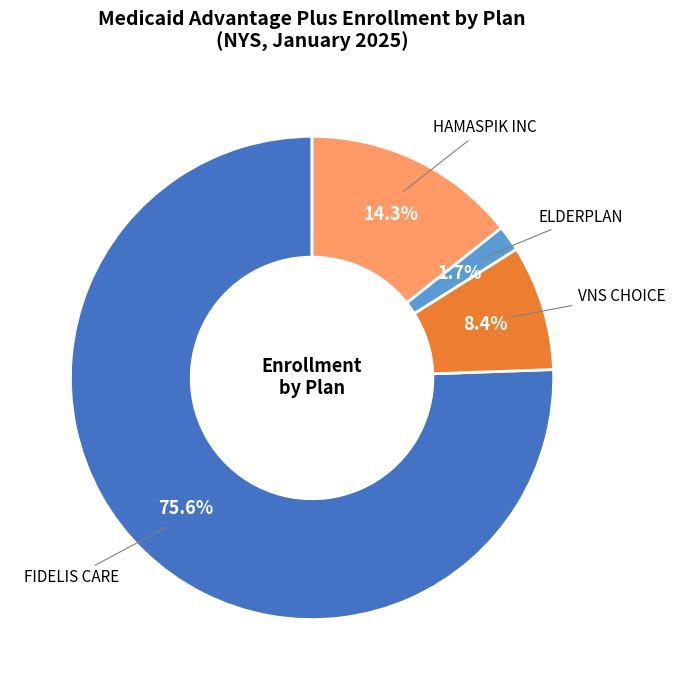

What is the ratio of the value at HAMASPIK INC to the value at VNS CHOICE?

1.7